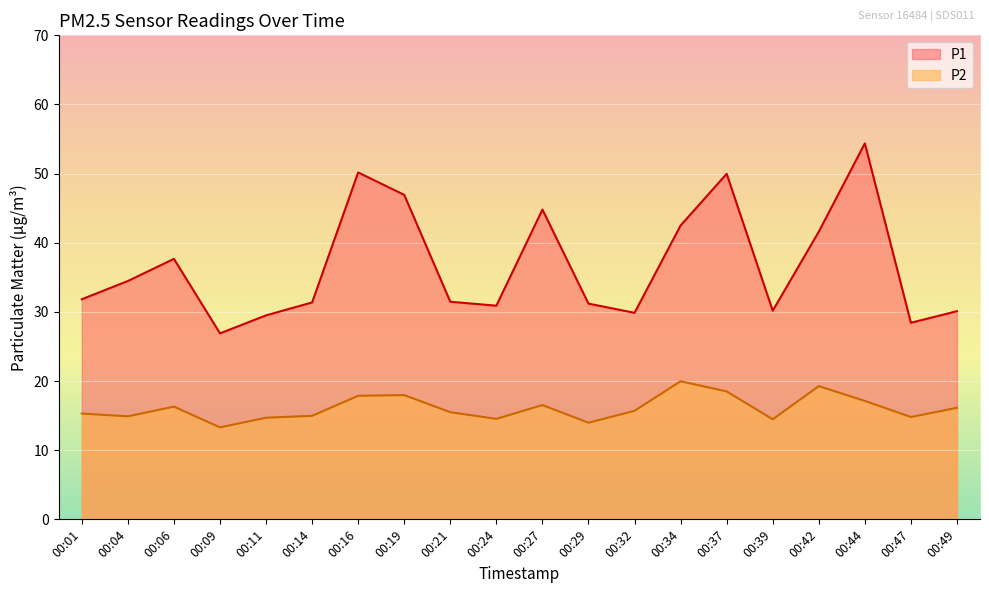

What is the difference between the P2 values at 00:29 and 00:16?

3.9